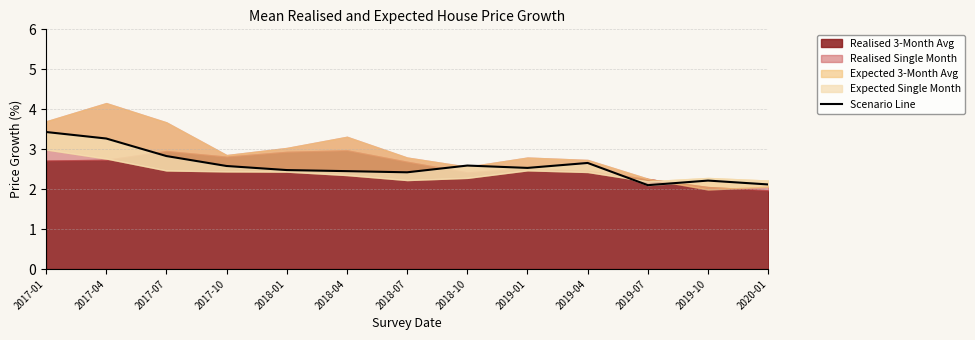

Reading left to right, list all the values displayed in this chart.

3.4	3.3	2.8	2.6	2.5	2.5	2.4	2.6	2.5	2.7	2.1	2.2	2.1